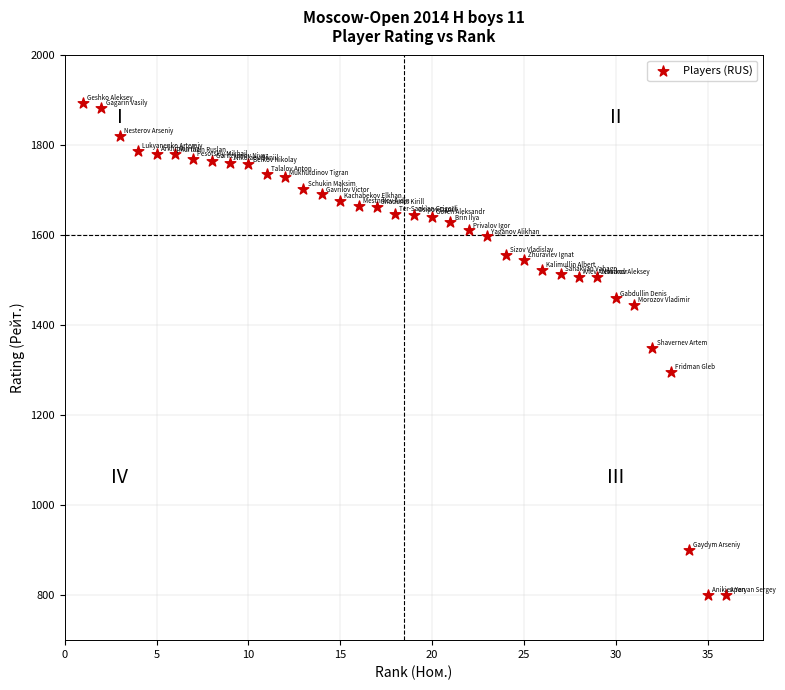

What is the range of X values (max minus min)?

35